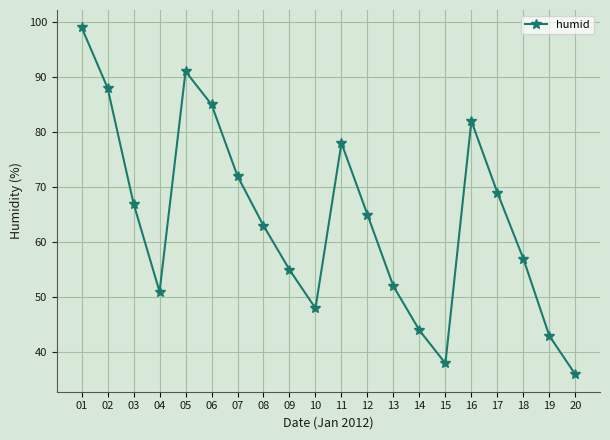

The chart shows a value of 88 at 18. True or false?

False